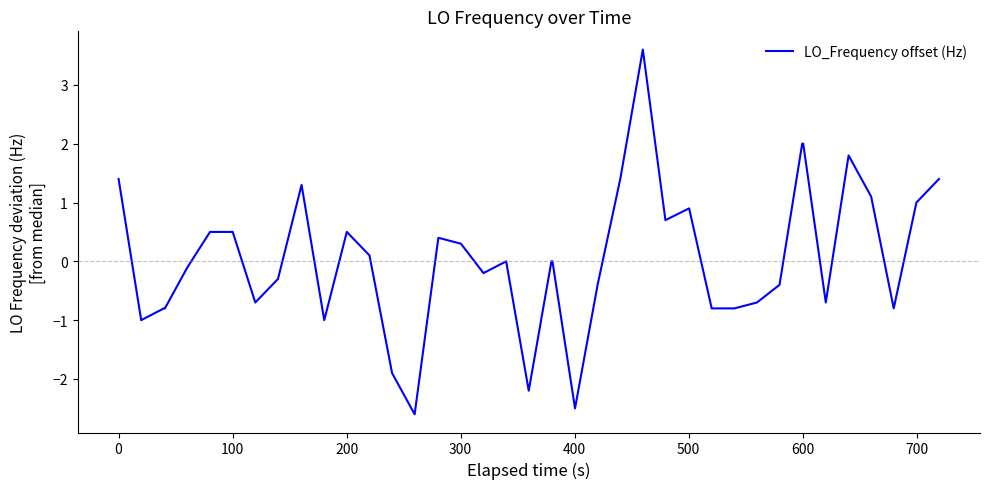

What is the maximum value shown in the chart?

3.6